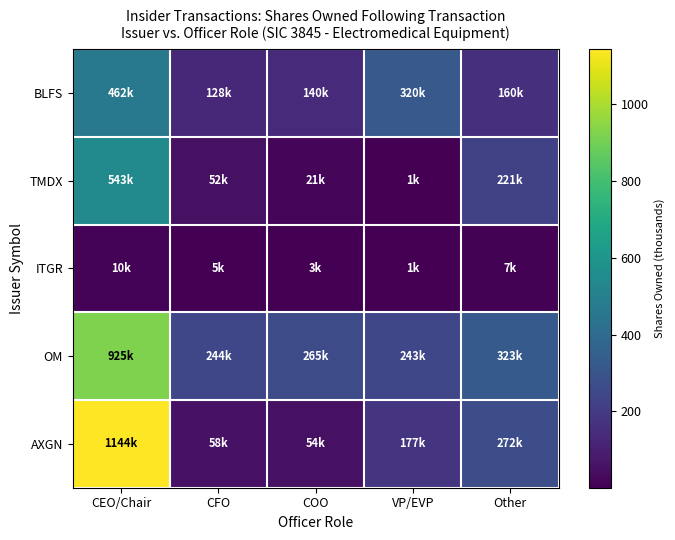

How many distinct data groups are displayed?

5